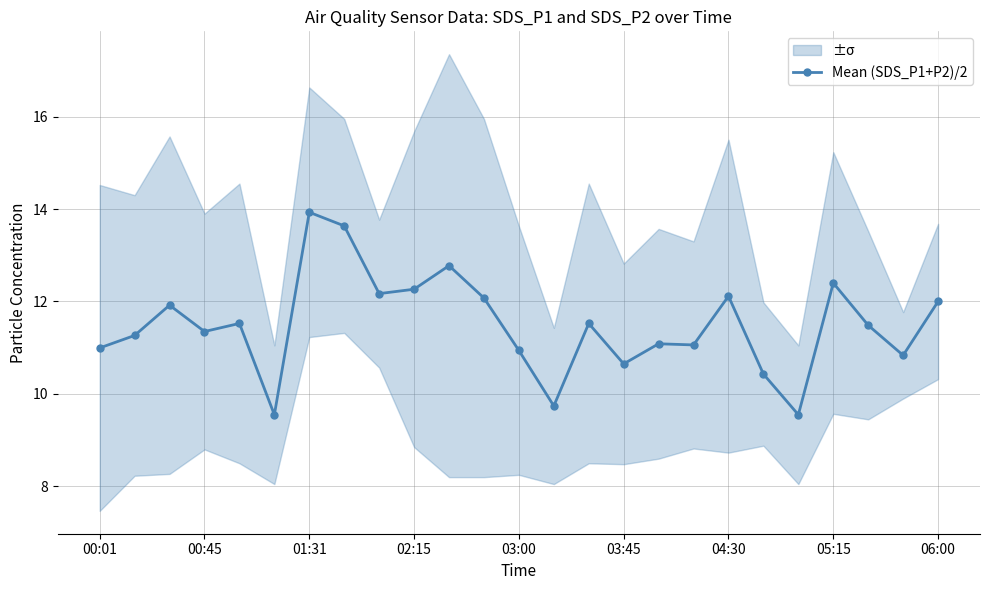

The Mean (SDS_P1+P2)/2 series shows 13.9 at 01:31. True or false?

True